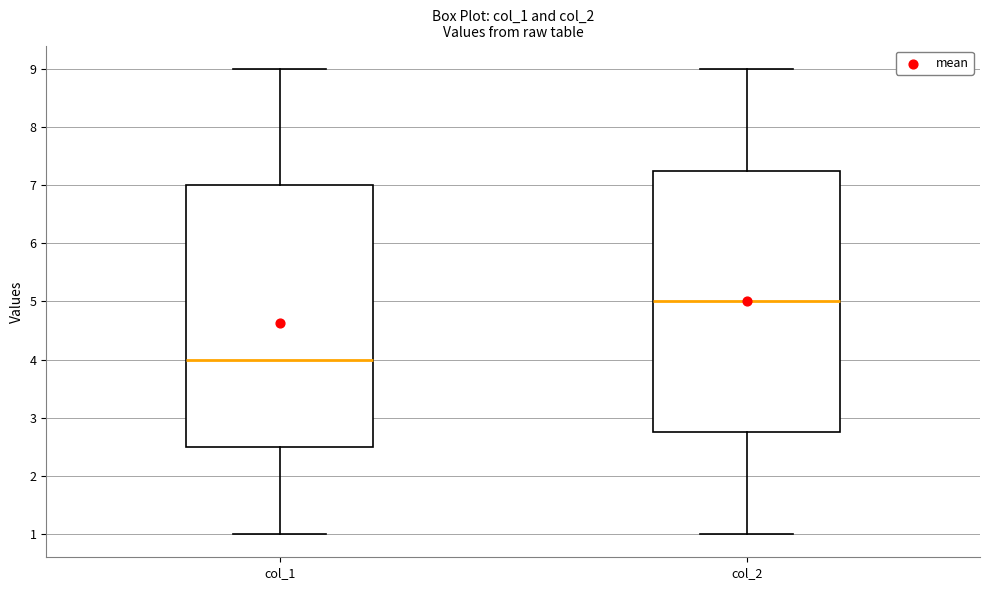

Where does the lower whisker of the box for col_2 end on the y-axis? The values are not printed on the chart, so give them approximately, as read against the axis.

1.0